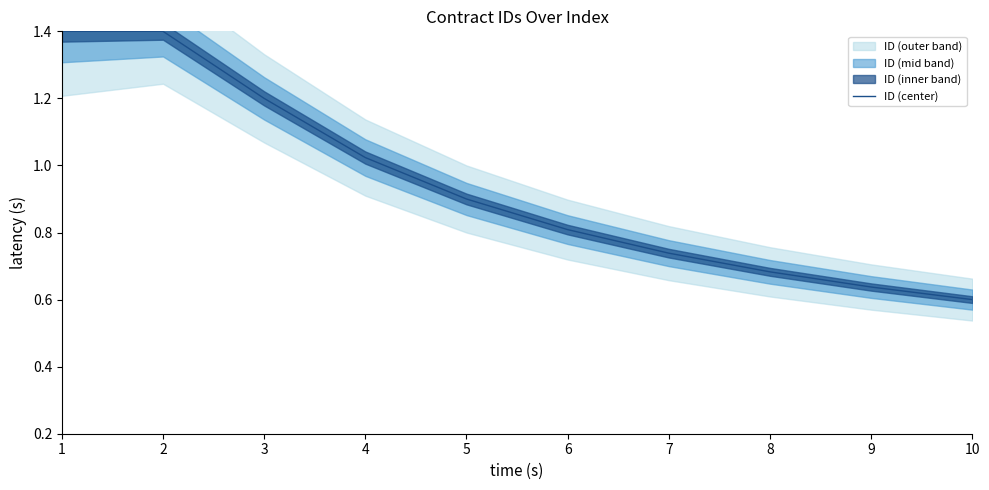

Is it true that the value at 7 is 0.2?

False